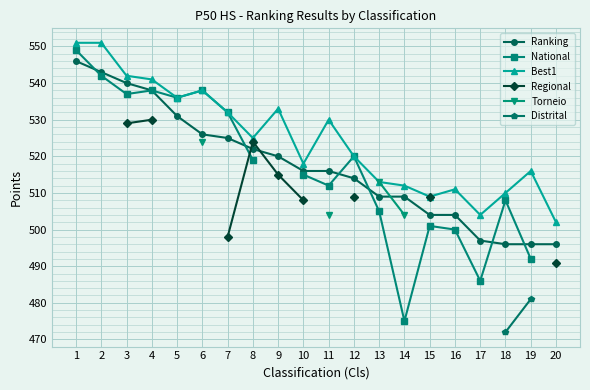

Between 8 and 5, which is larger?

5